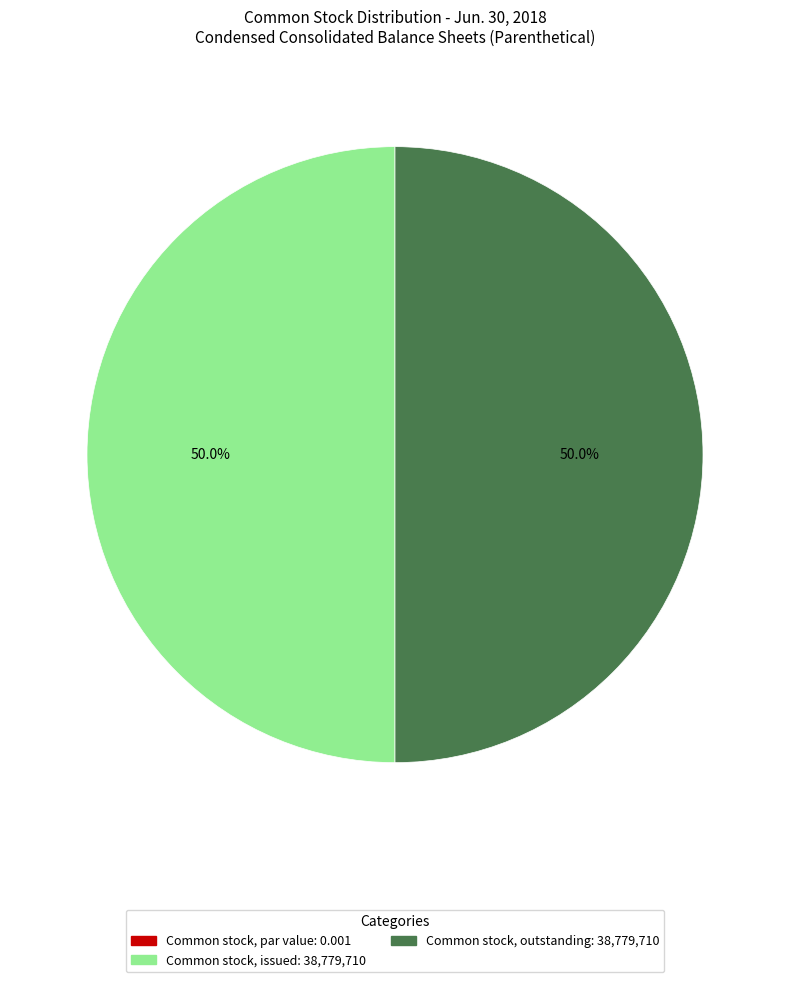

Do Common stock, outstanding: 38,779,710 and Common stock, issued: 38,779,710 together represent more than half of the pie?

Yes